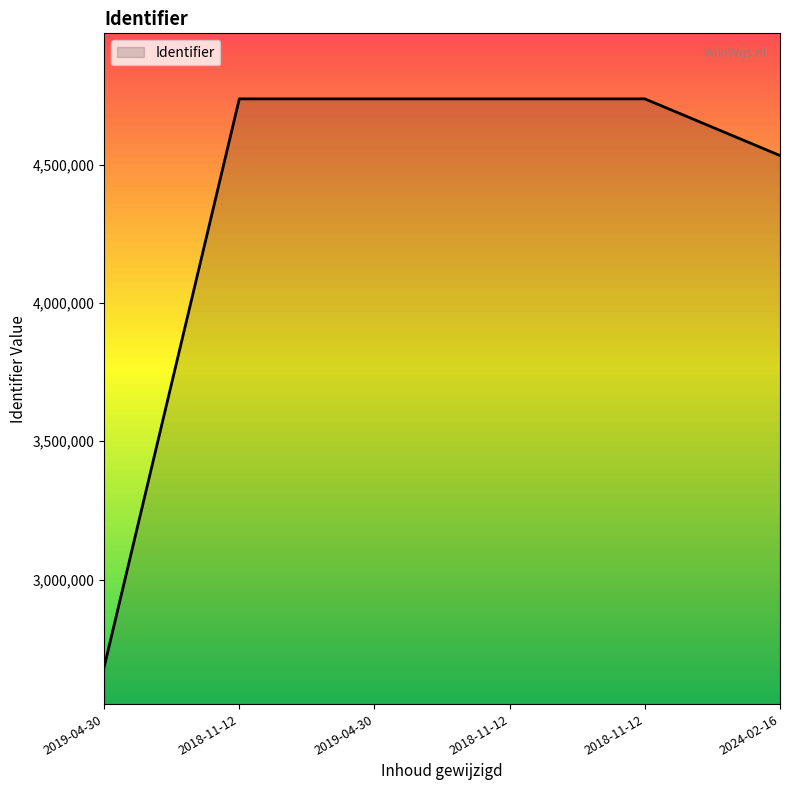

At which category does the chart reach its peak across all series?

2018-11-12